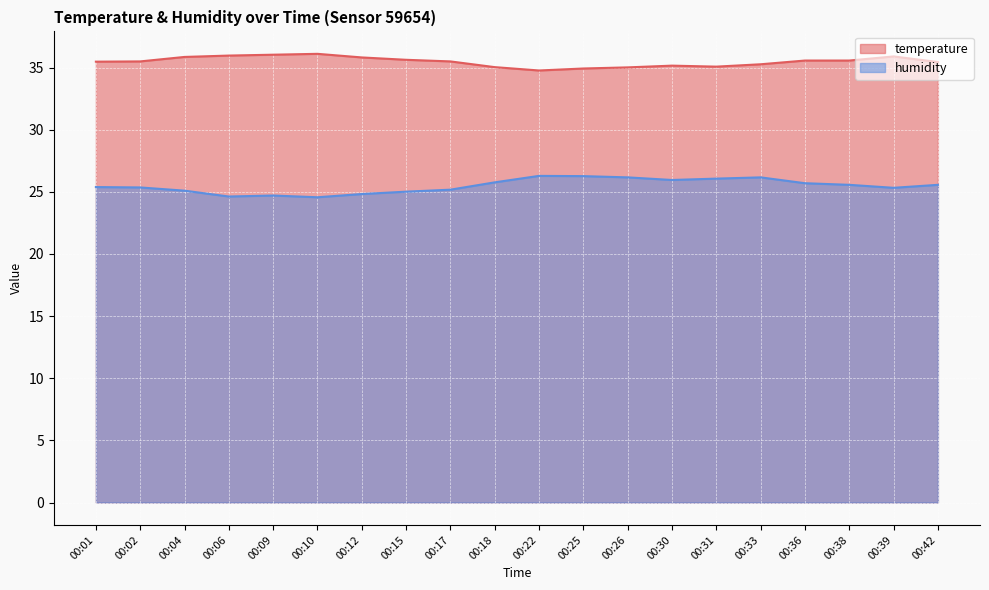

Reading right to left, what are all the values shown in this chart?

temperature: 35.4	35.9	35.6	35.6	35.3	35.1	35.1	35.0	34.9	34.8	35.0	35.5	35.6	35.8	36.1	36.0	36.0	35.9	35.5	35.5
humidity: 25.6	25.3	25.6	25.7	26.2	26.1	25.9	26.2	26.3	26.3	25.8	25.2	25.0	24.8	24.6	24.7	24.6	25.1	25.4	25.4